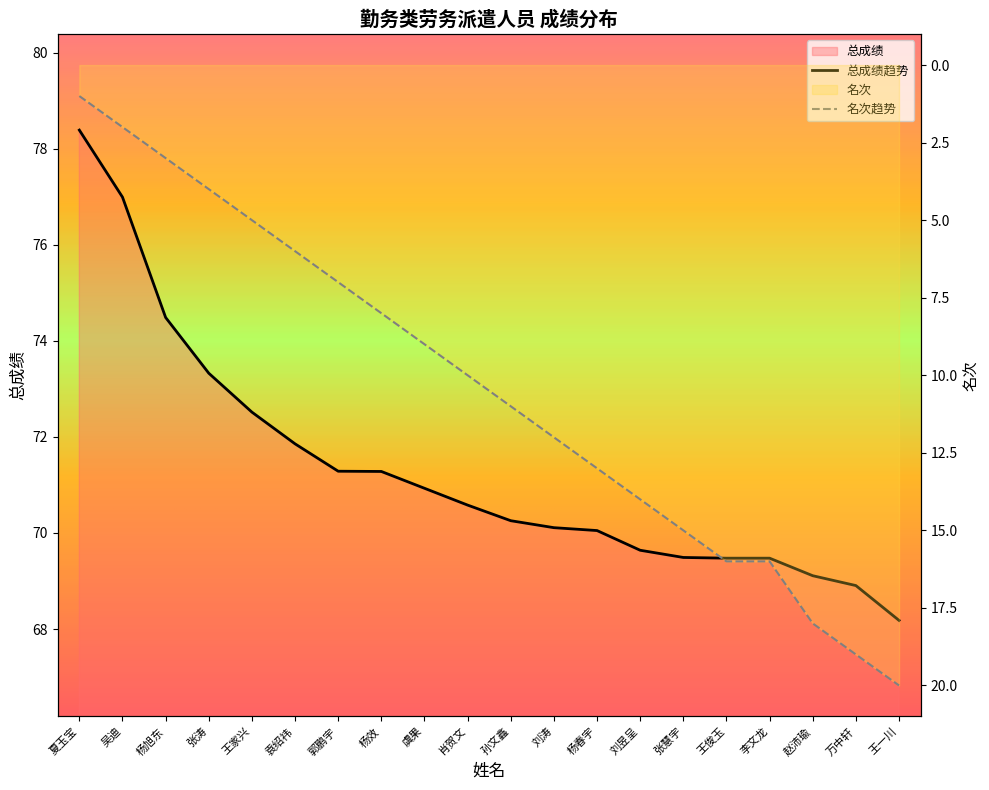

Count the number of categories in the chart.

20